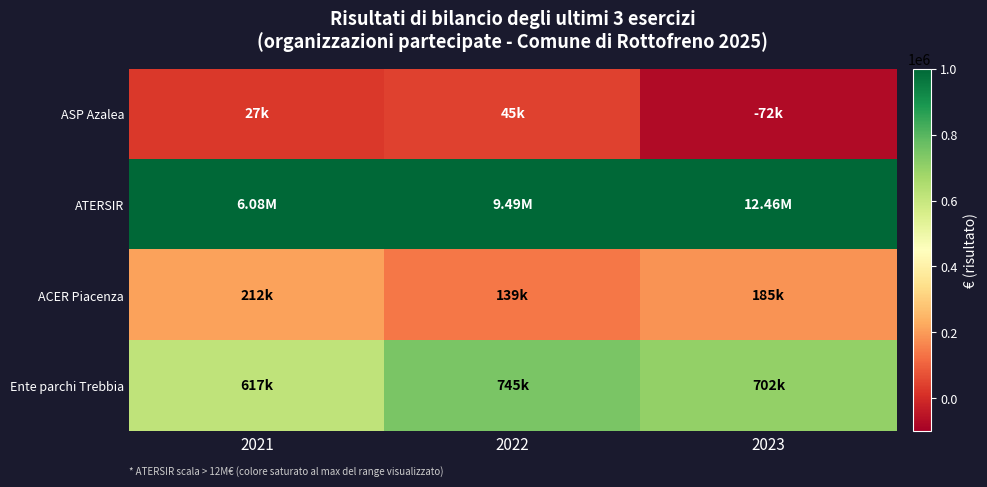

Which series has the largest range (max minus min)?

ATERSIR